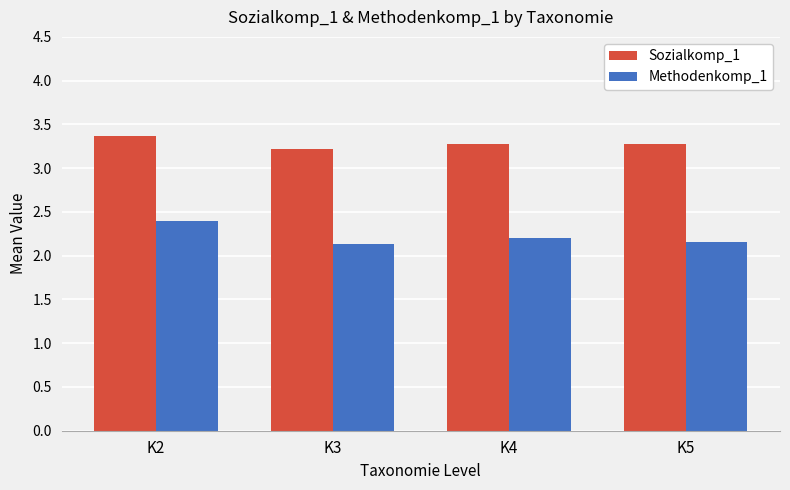

What are all the series names shown in the legend?

Sozialkomp_1, Methodenkomp_1